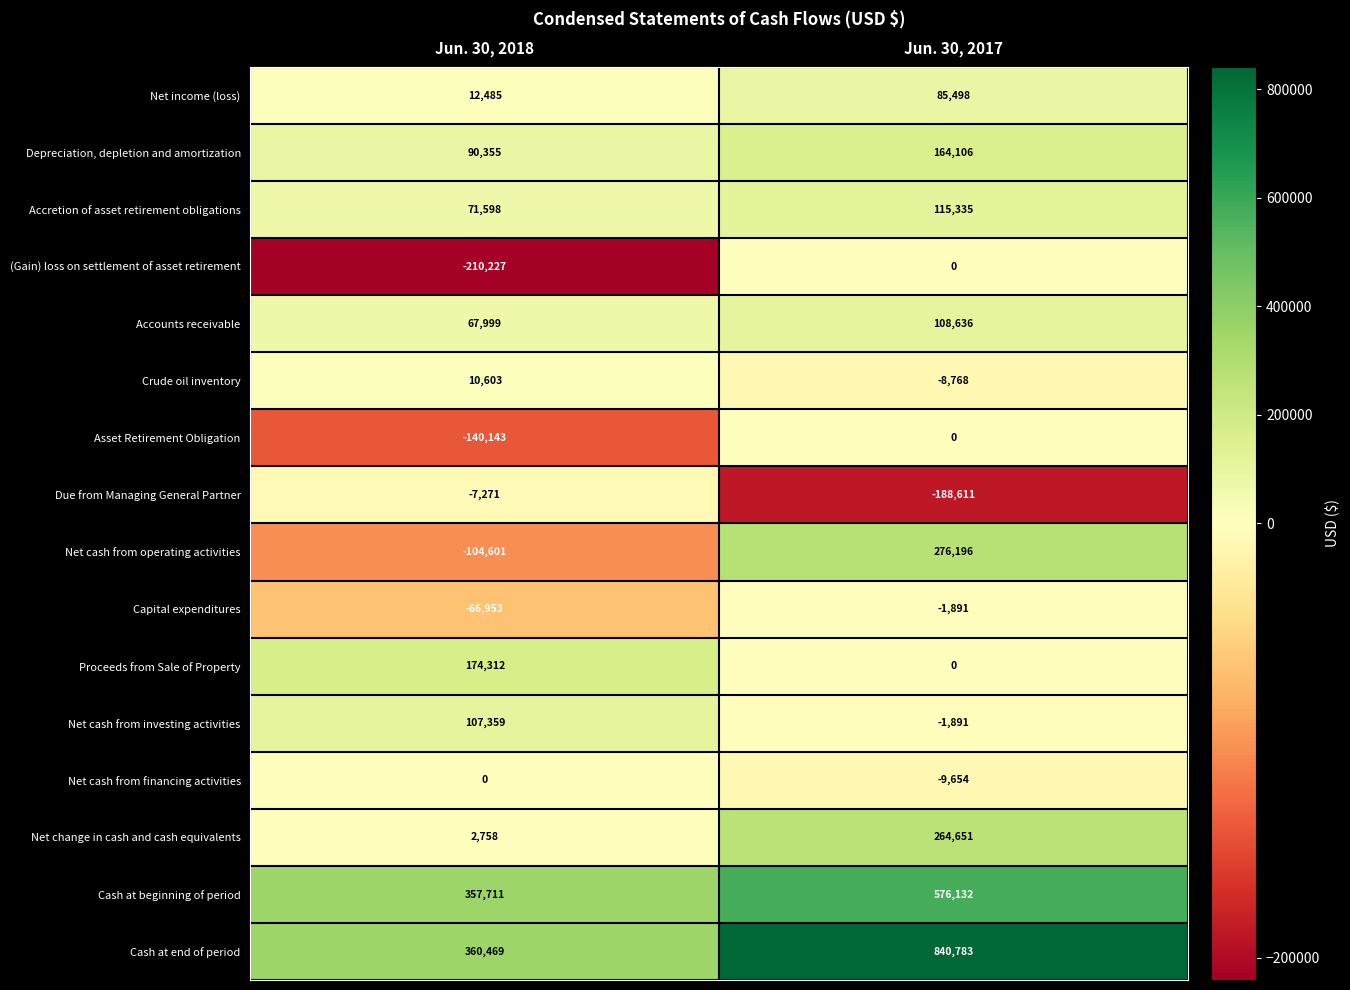

Which series has the largest total across all categories?

Cash at end of period